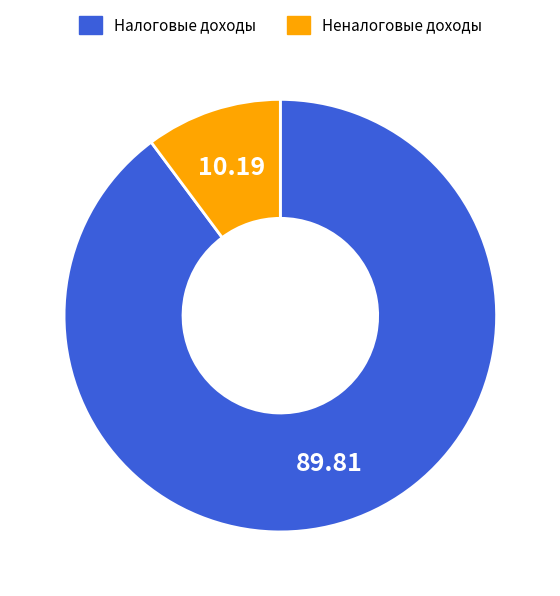

Between Налоговые доходы and Неналоговые доходы, which is larger?

Налоговые доходы